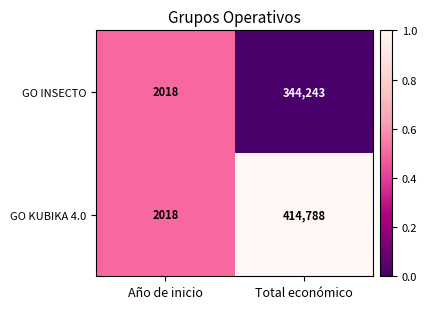

Which category has the lowest value across all series?

Año de inicio